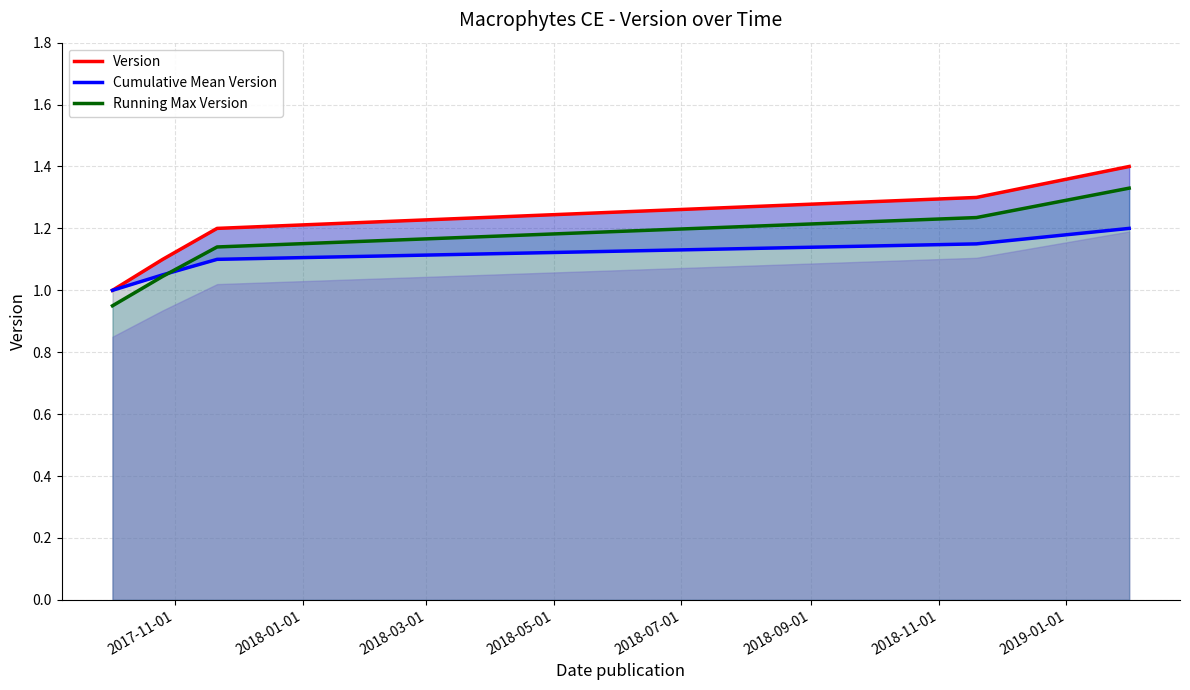

At which label is Cumulative Mean Version closest to 1?

2017-11-01